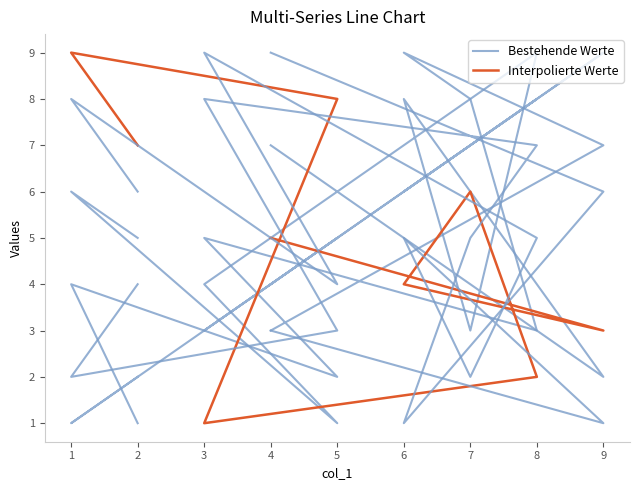

What is the sum of all Bestehende Werte values?

45